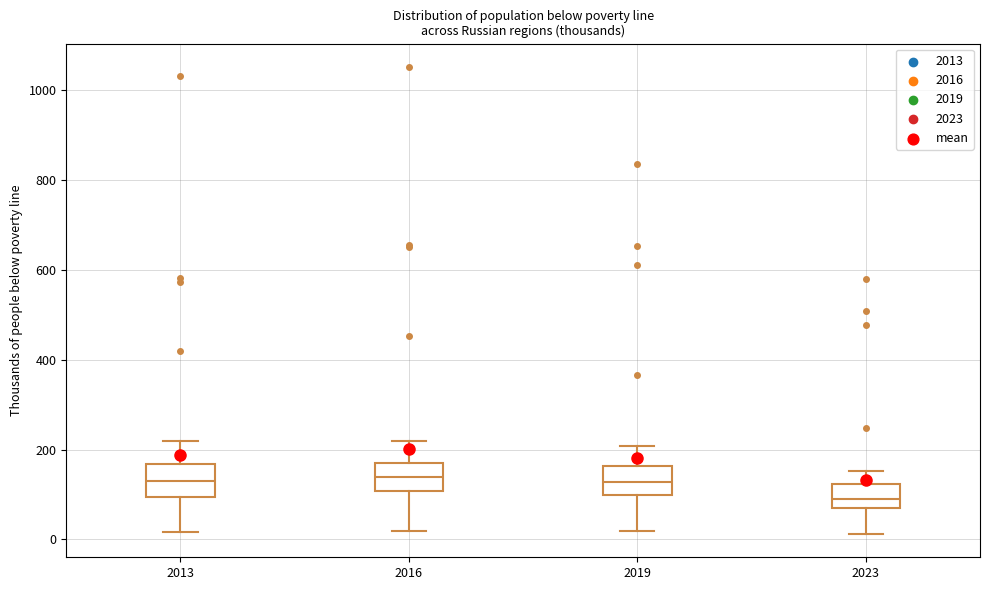

Reading left to right, transcribe this box plot: for each box, give where its median line is, the range the box spans, and where its two whiskers end, as read against the y-axis. The values are not printed on the chart, so give them approximately, as read against the axis.

2013: median 120, box 100 to 160, whiskers 20 to 220
2016: median 140, box 100 to 160, whiskers 20 to 220
2019: median 120, box 100 to 160, whiskers 20 to 200
2023: median 80, box 60 to 120, whiskers 20 to 160